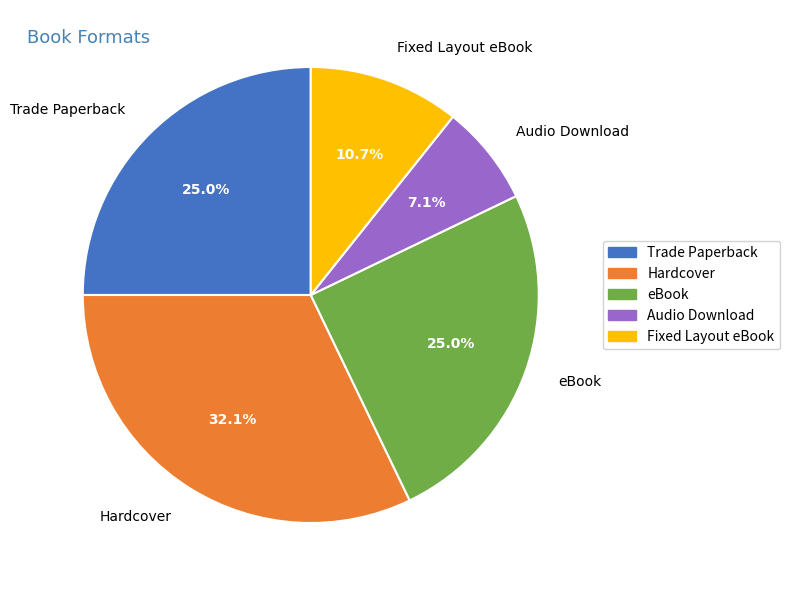

What percentage is the Audio Download slice, to the nearest percent?

7%